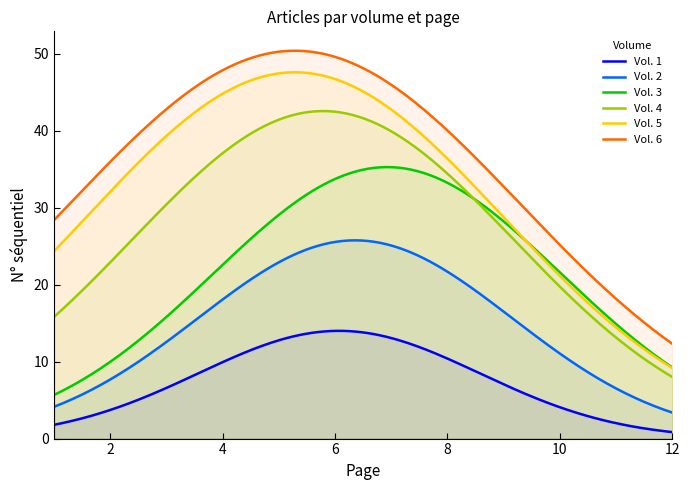

What is the difference between the second highest and second lowest values in the Vol. 5 series?

38.2